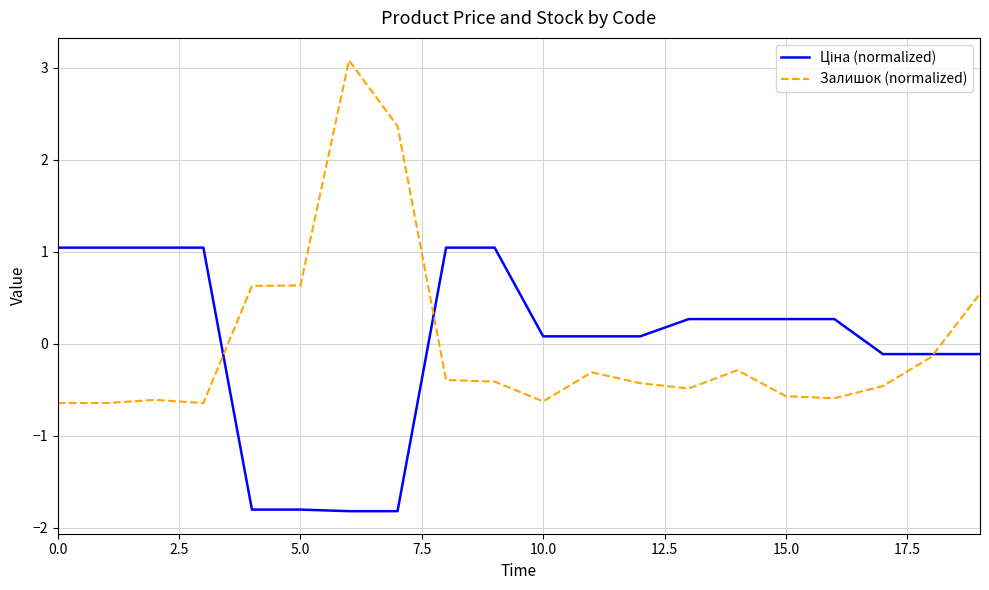

Which series has the widest spread of values?

Залишок (normalized)